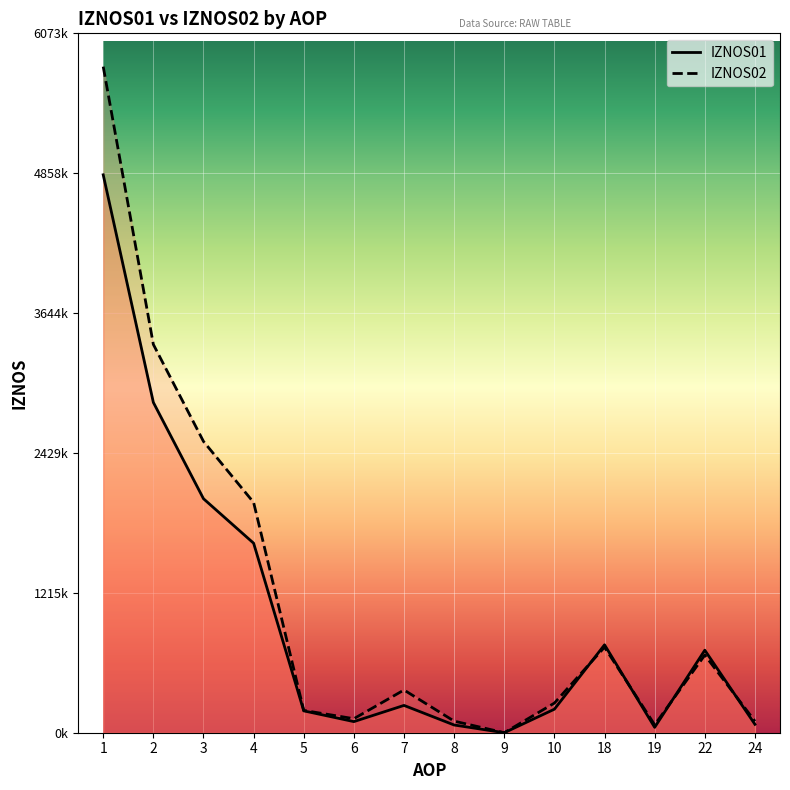

What is the sum of the IZNOS01 values at 4 and 9?

1645627.5